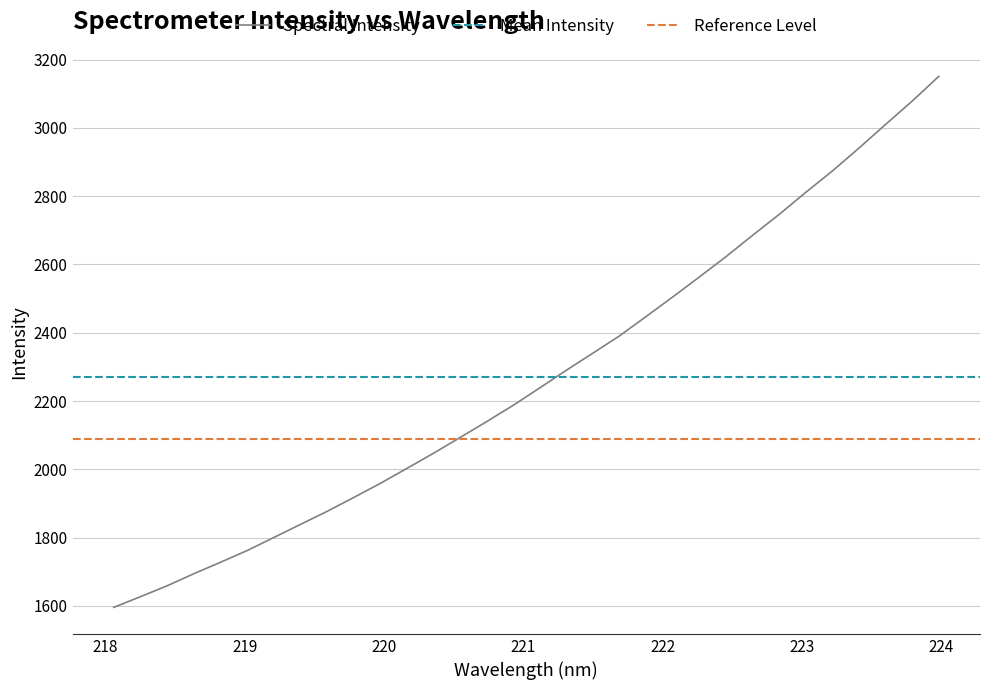

What is the label of the 19th point from the right?

220.5444